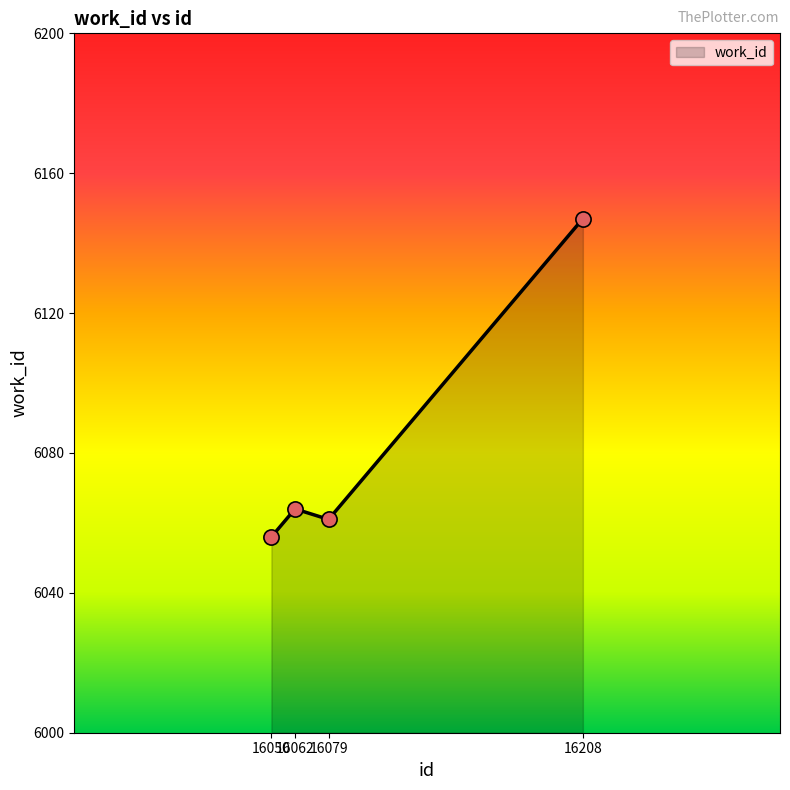

Approximately how many times larger is the value at 16050 compared to 16079?

1.0